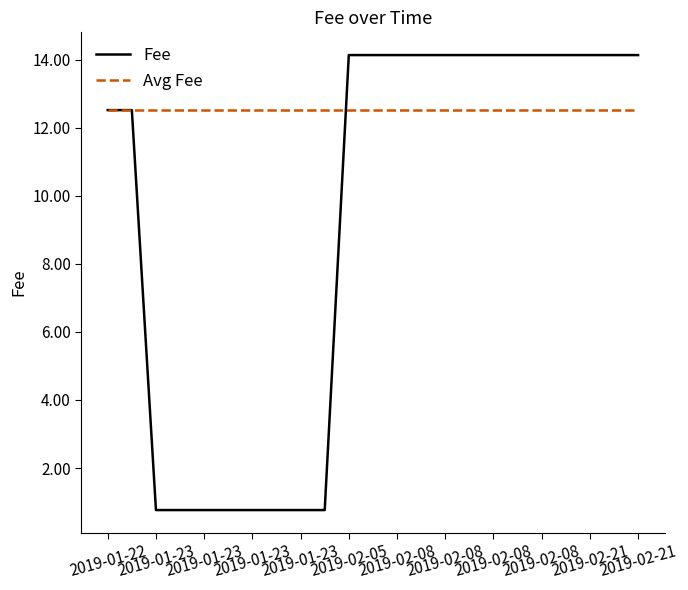

What is the sum of all Avg Fee values?

287.9